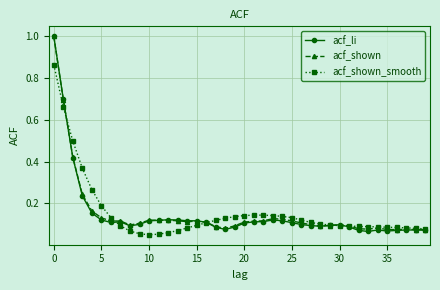

At how many categories does at least one series exceed 0?

40